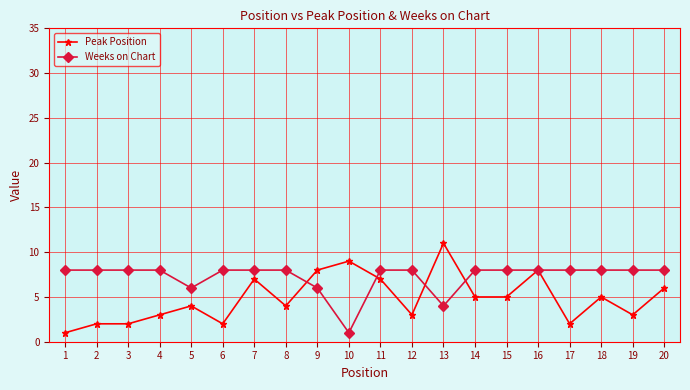

True or false: Weeks on Chart and Peak Position cross at least once.

True